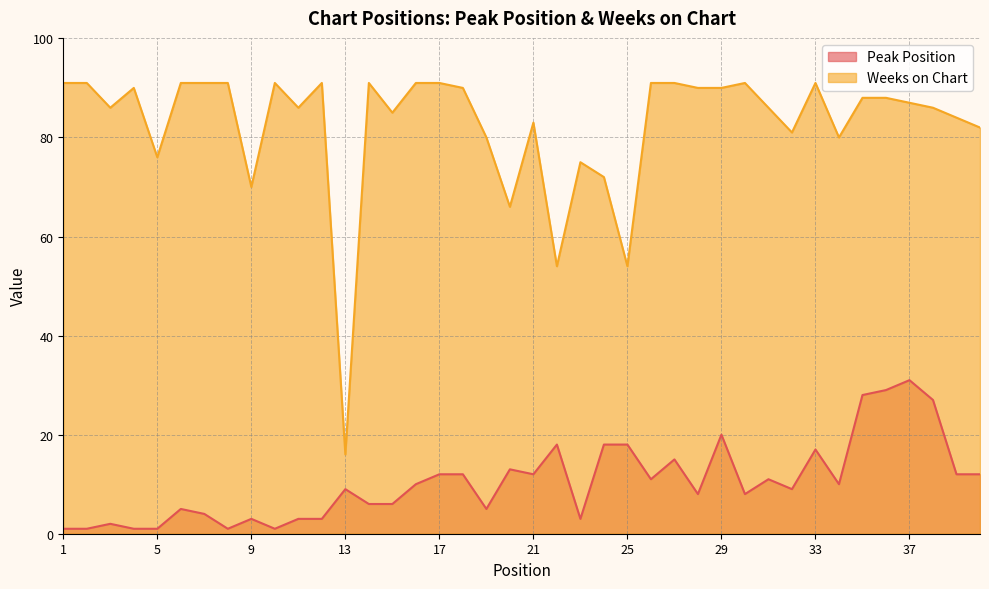

True or false: Weeks on Chart and Peak Position intersect in this chart.

False